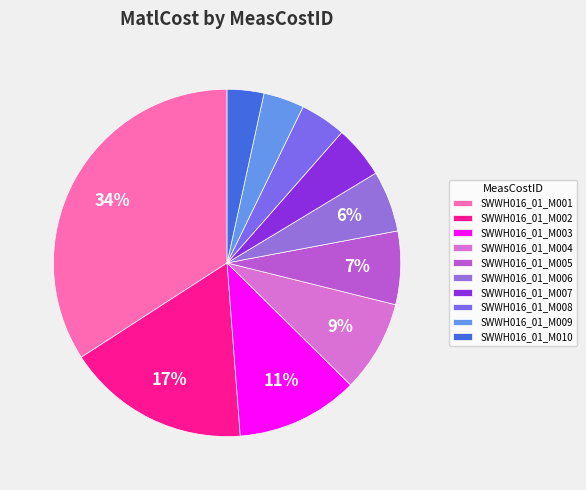

What is the change in value from SWWH016_01_M001 to SWWH016_01_M008?

-245.0